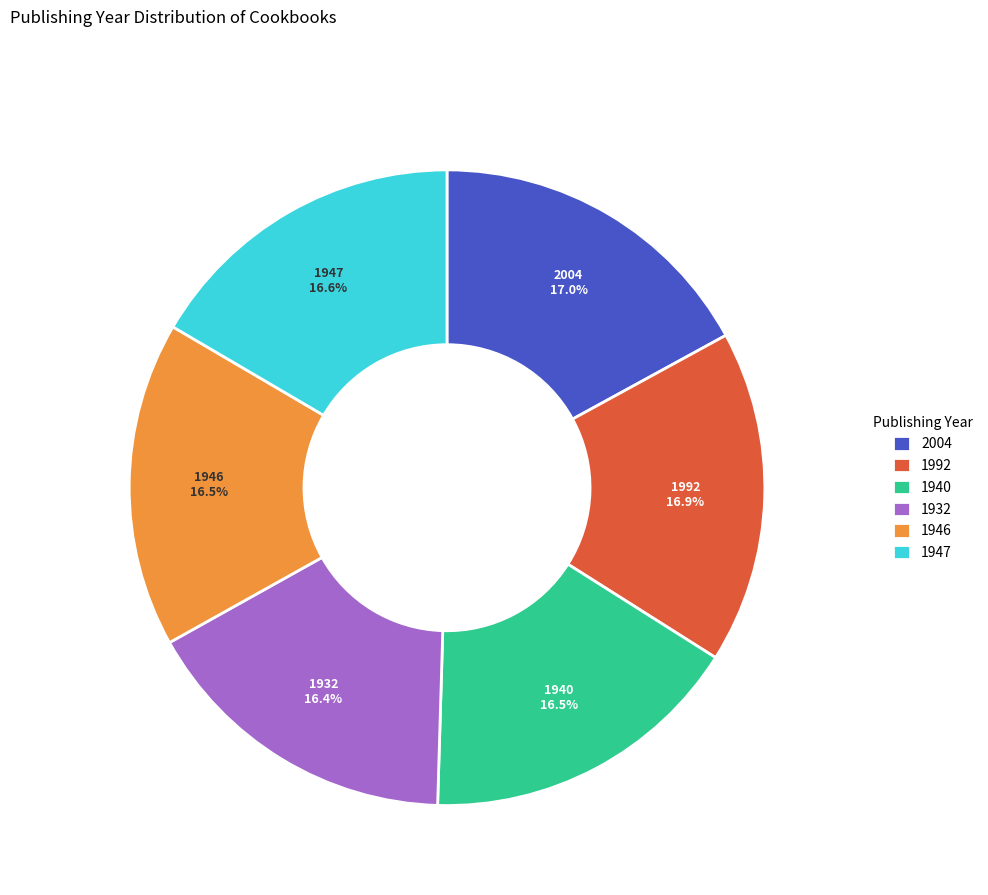

Is the sum of 1947 and 1946 greater than half?

No